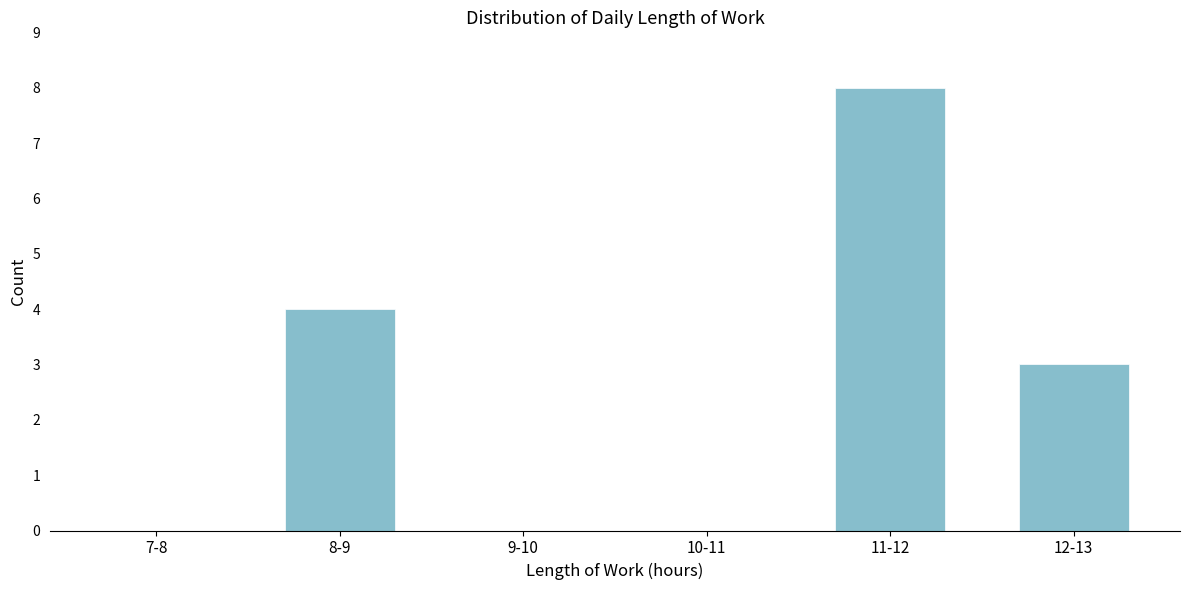

Reading left to right, list all the values displayed in this chart.

7-8=0	8-9=4	9-10=0	10-11=0	11-12=8	12-13=3